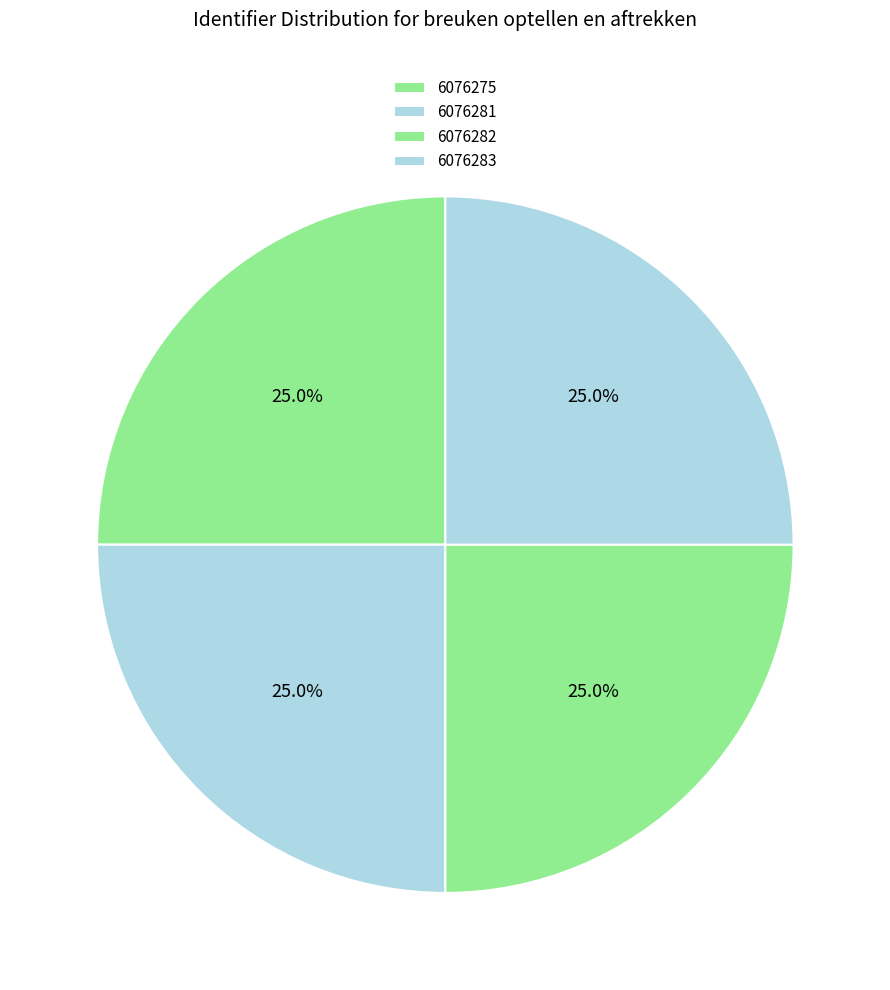

Combined, do 6076282 and 6076283 account for over 50%?

Yes